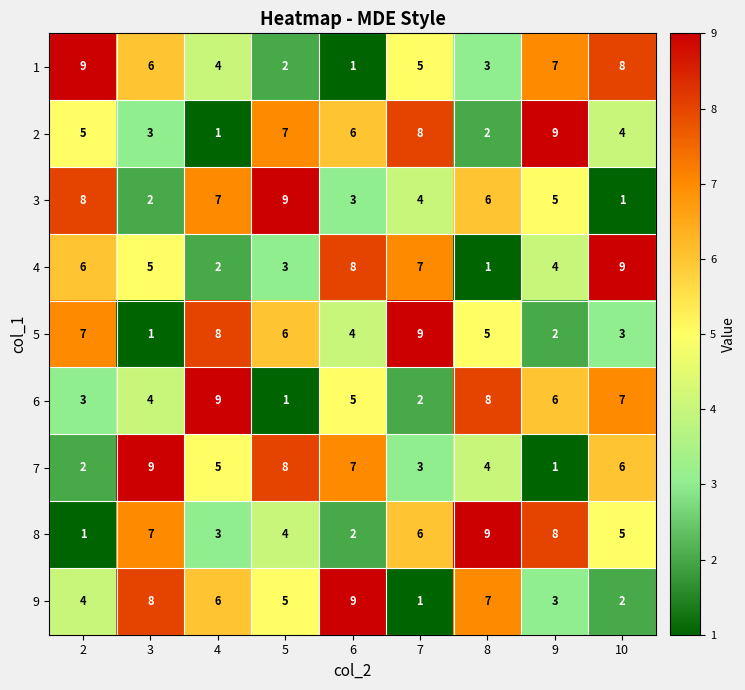

Between 2 and 4, which series saw the biggest shift?

6